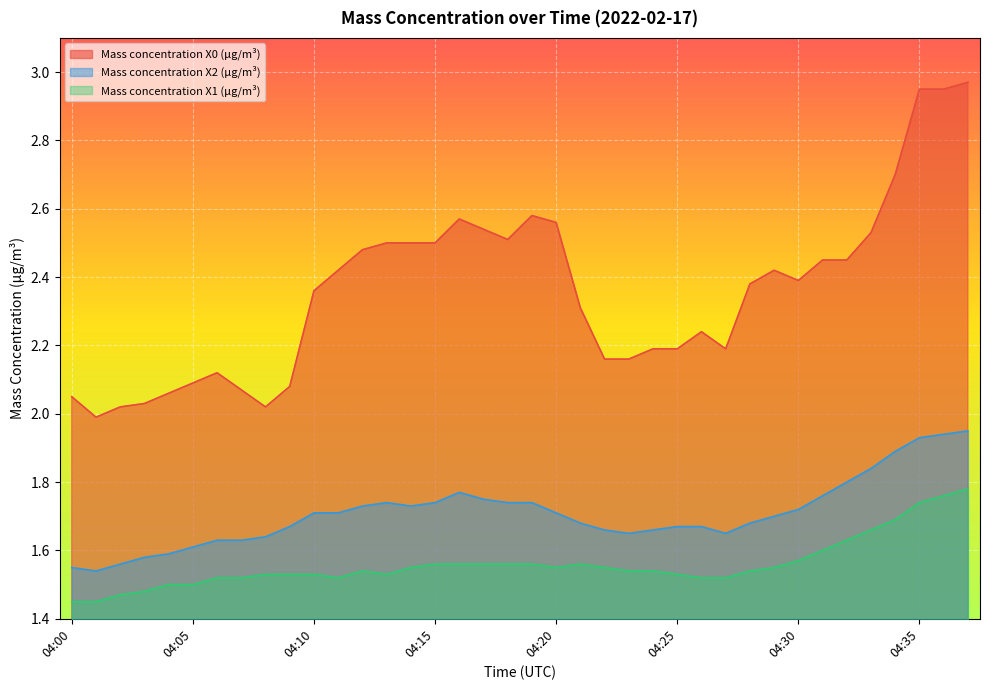

True or false: Mass concentration X1 (μg/m³) has a value of 1.5 at 04:09.

True